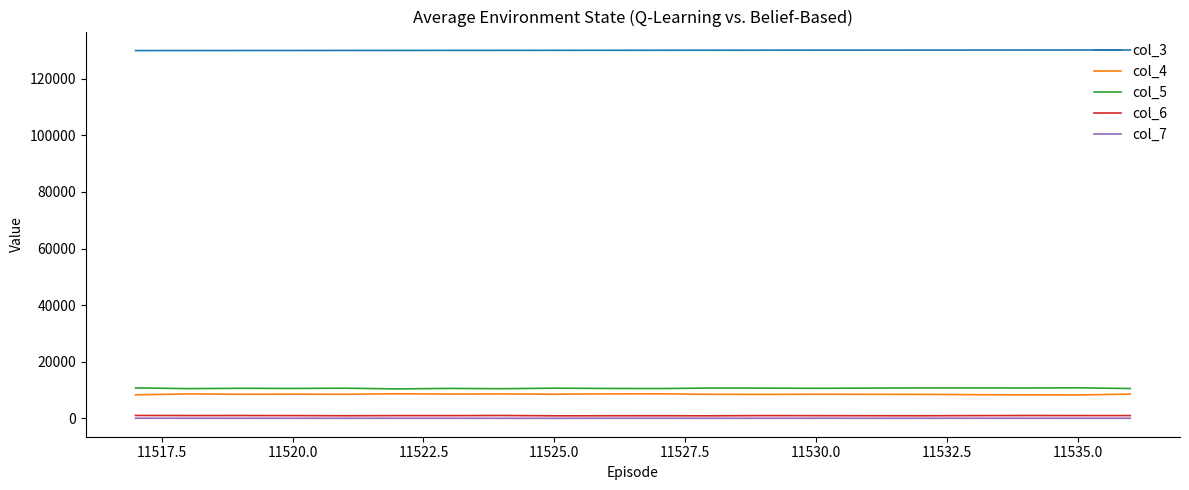

True or false: col_5 and col_3 cross at least once.

False